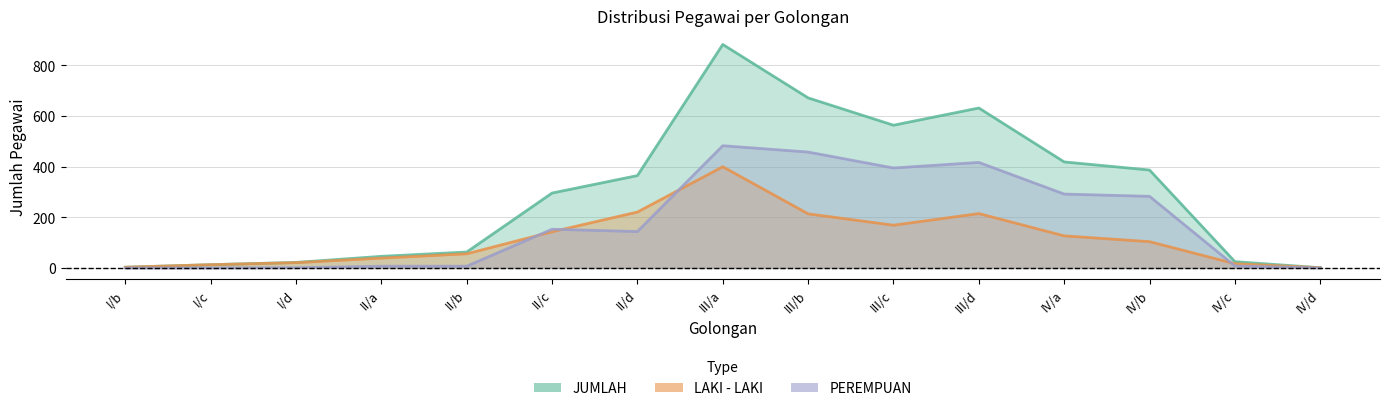

At which category does LAKI - LAKI reach its first local peak?

III/a